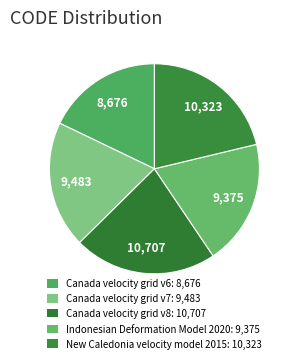

To the nearest percent, what is the average slice percentage?

20%